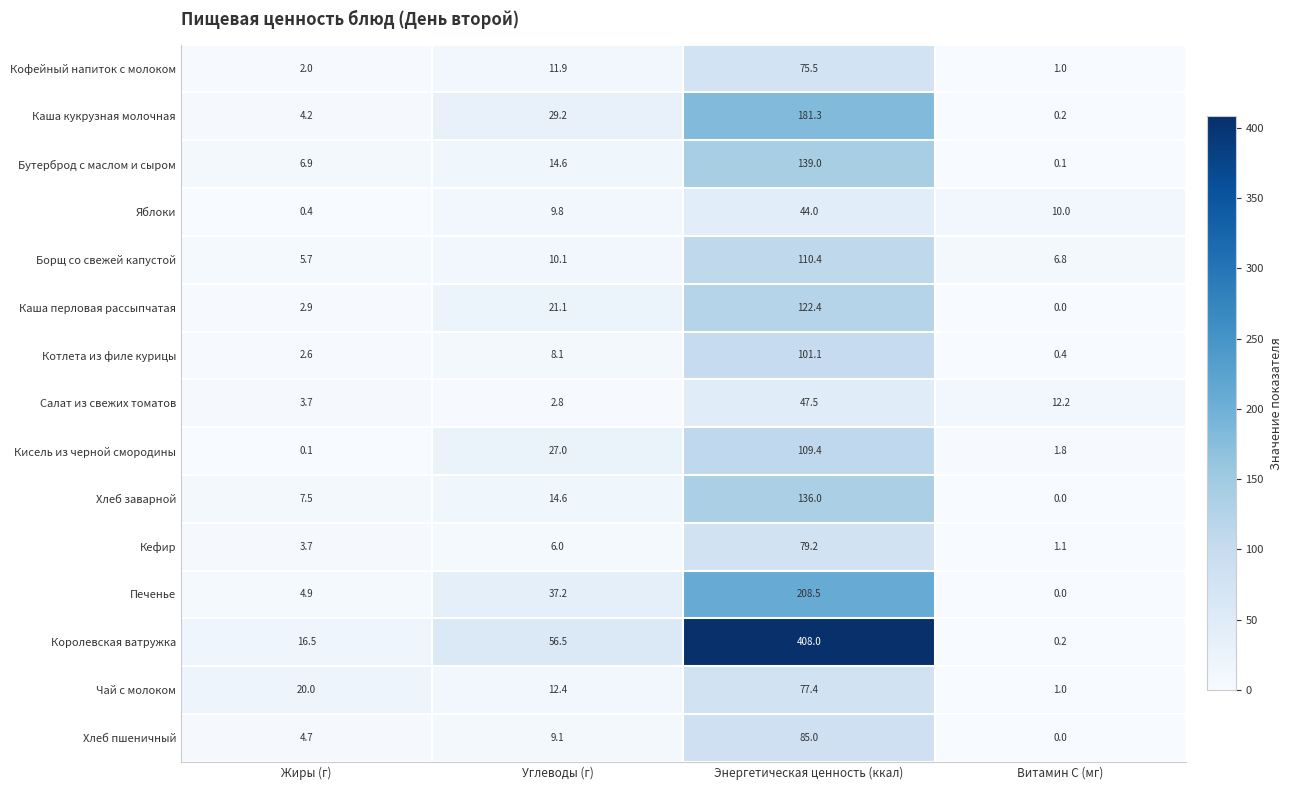

The Кофейный напиток с молоком series shows 75.5 at Энергетическая ценность (ккал). True or false?

True